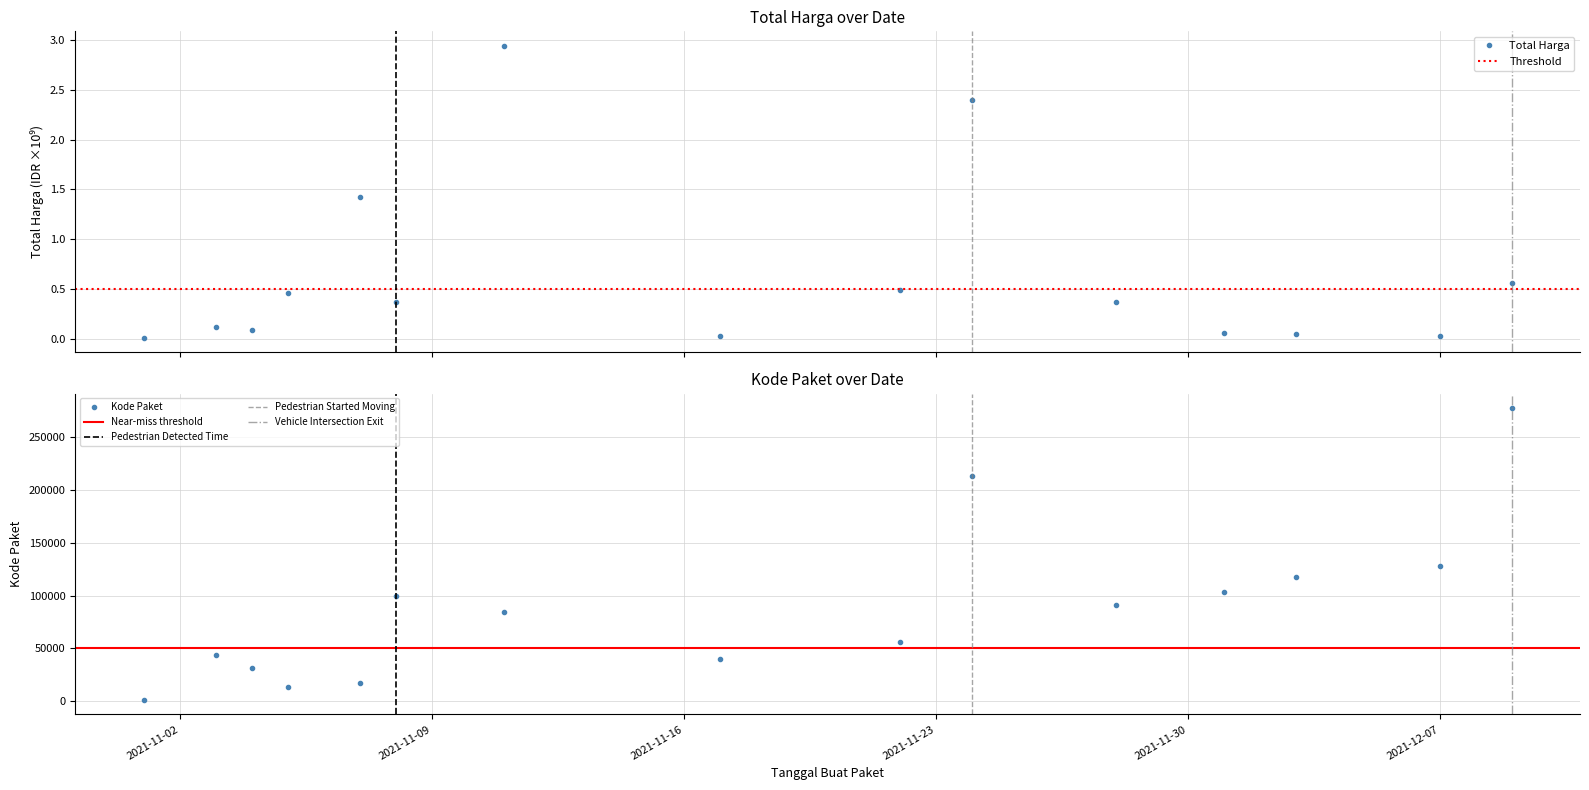

What is the difference between the Total Harga values at 2021-12-01 and 2021-12-09?

0.5